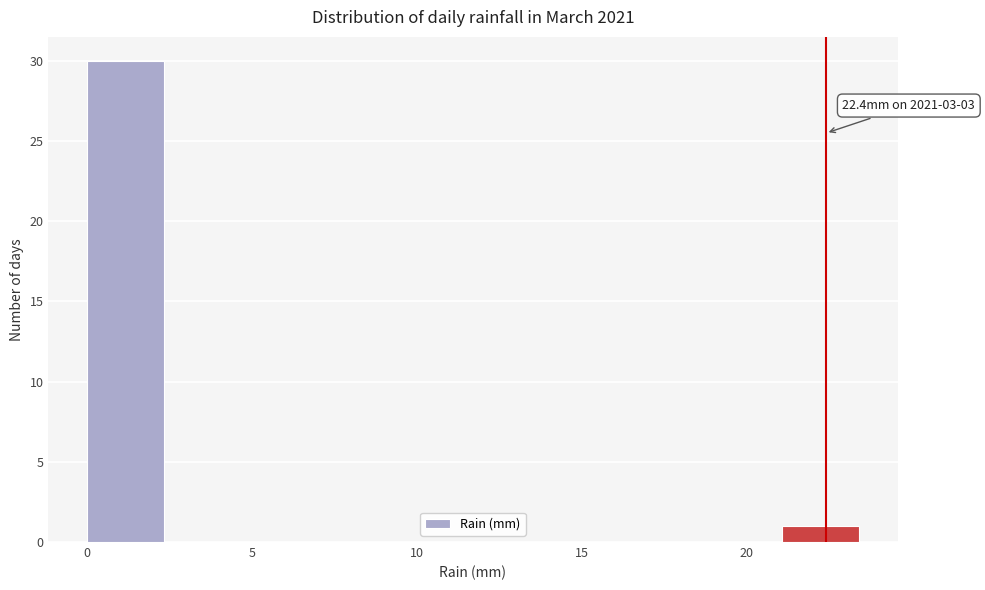

Which range on the x-axis has the tallest bar?

0.0 to 2.5